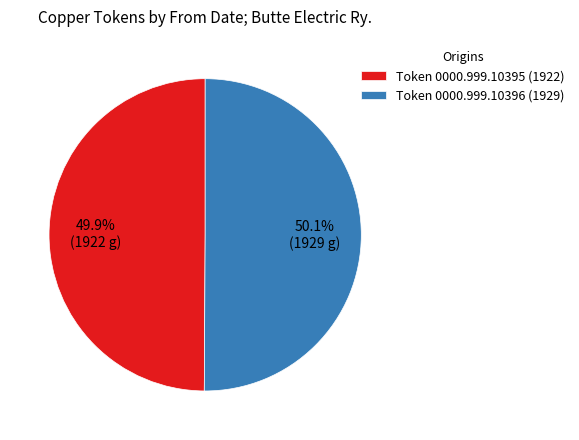

Approximately how many times larger is the value at Token 0000.999.10395 (1922) compared to Token 0000.999.10396 (1929)?

1.0